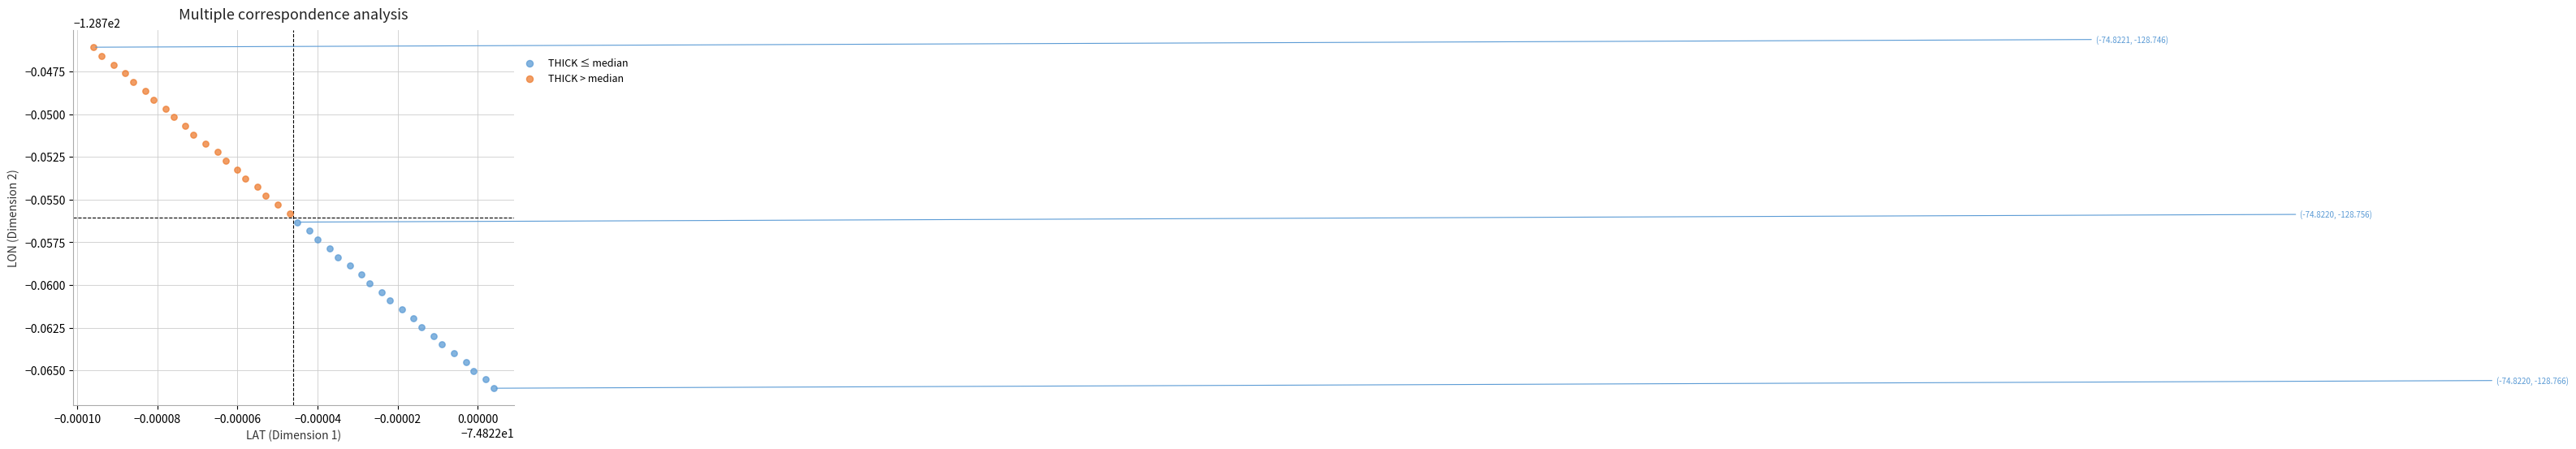

Which series reaches the minimum Y coordinate?

THICK ≤ median